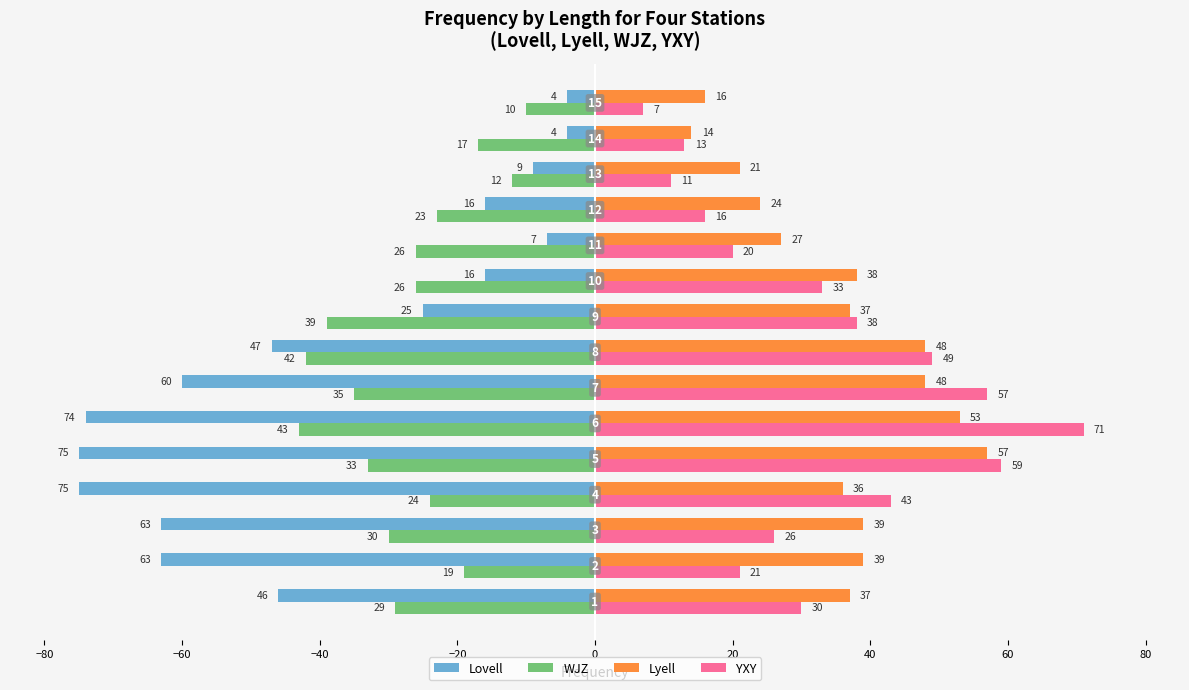

What is the smallest value displayed?

-75